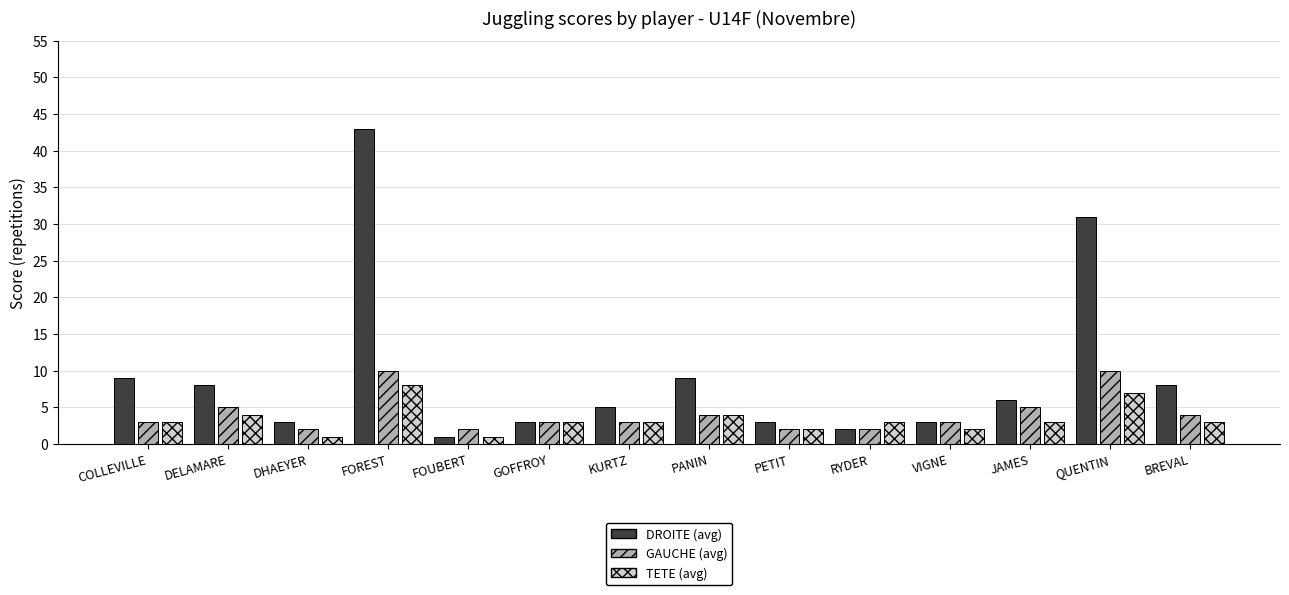

Reading right to left, transcribe all the data shown in this chart.

DROITE (avg): BREVAL=8	QUENTIN=31	JAMES=6	VIGNE=3	RYDER=2	PETIT=3	PANIN=9	KURTZ=5	GOFFROY=3	FOUBERT=1	FOREST=43	DHAEYER=3	DELAMARE=8	COLLEVILLE=9
GAUCHE (avg): BREVAL=4	QUENTIN=10	JAMES=5	VIGNE=3	RYDER=2	PETIT=2	PANIN=4	KURTZ=3	GOFFROY=3	FOUBERT=2	FOREST=10	DHAEYER=2	DELAMARE=5	COLLEVILLE=3
TETE (avg): BREVAL=3	QUENTIN=7	JAMES=3	VIGNE=2	RYDER=3	PETIT=2	PANIN=4	KURTZ=3	GOFFROY=3	FOUBERT=1	FOREST=8	DHAEYER=1	DELAMARE=4	COLLEVILLE=3